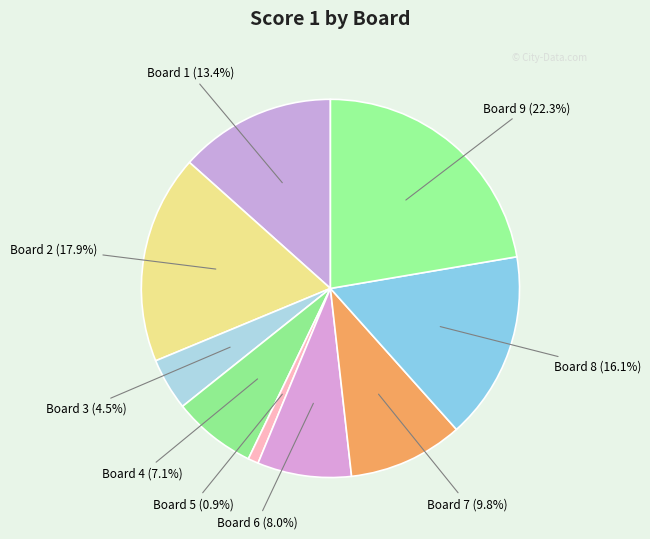

Which slice is the smallest?

Board 5